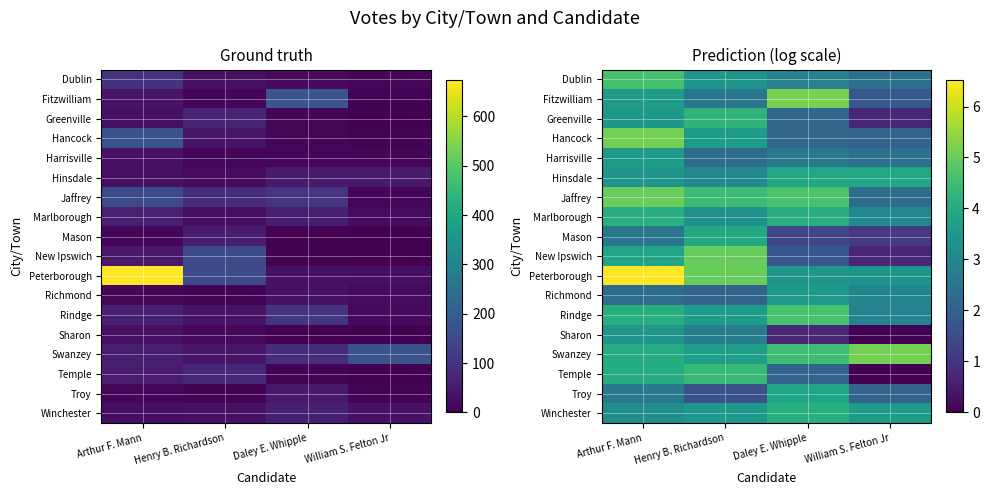

What is the greatest value displayed?

6.5